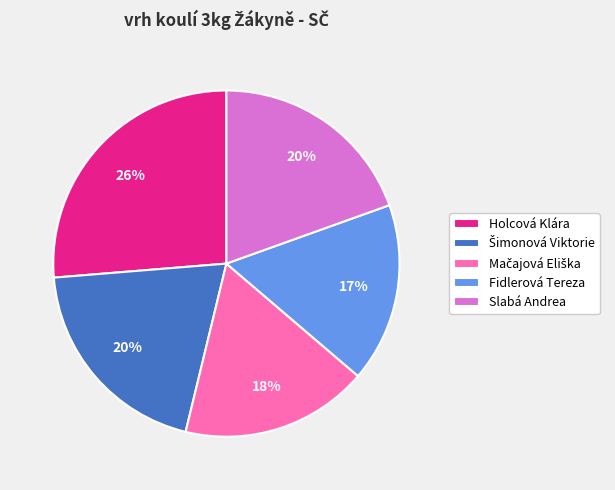

Which slice is the smallest?

Fidlerová Tereza